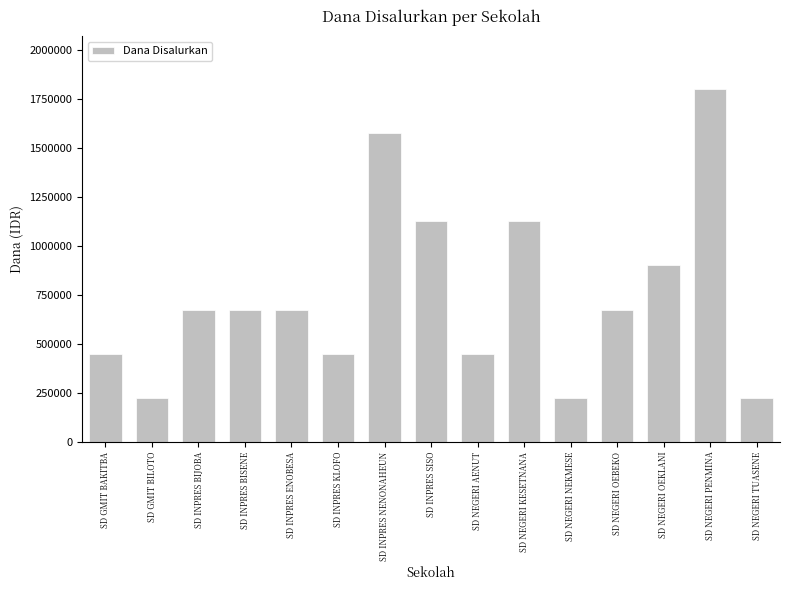

What is the label of the 15th bar from the right?

SD GMIT BAKITBA